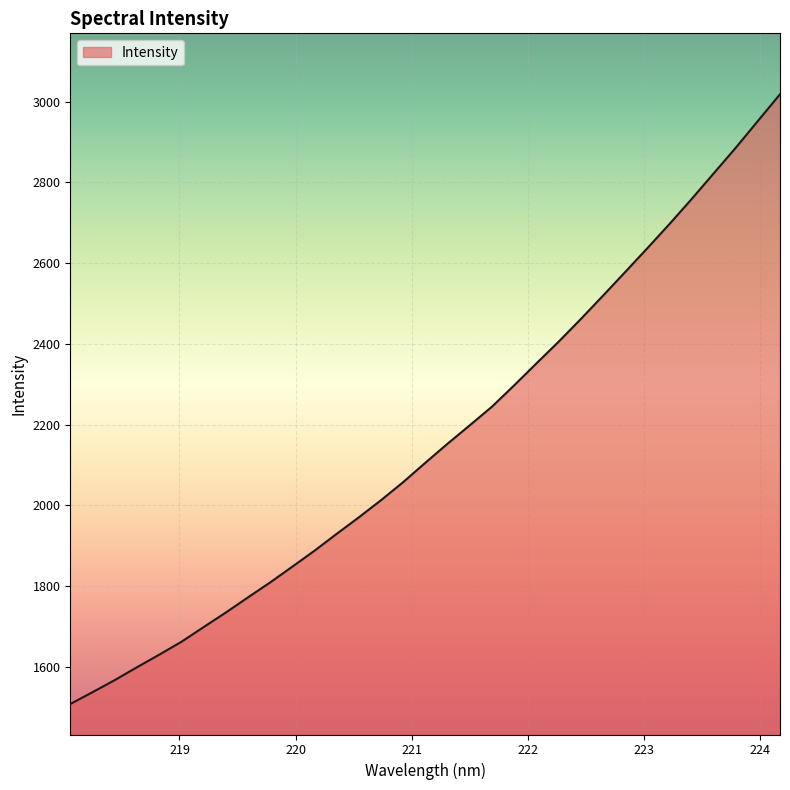

How many categories are shown in the chart?

33